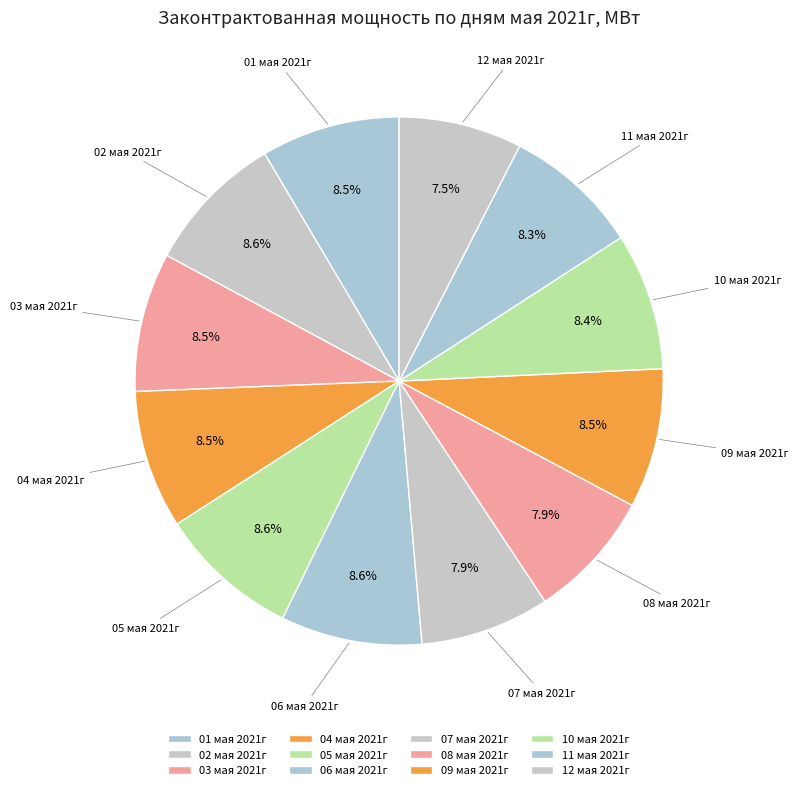

What percentage do 06 мая 2021г and 04 мая 2021г together represent?

17.1%